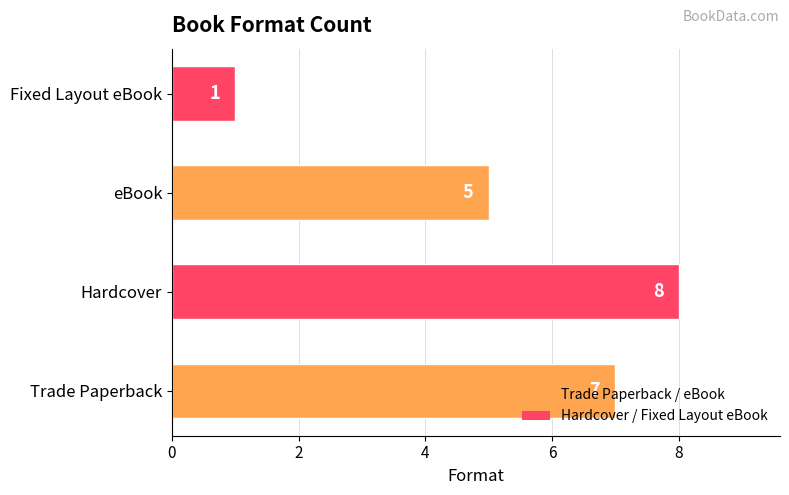

Is it true that the value at Trade Paperback is 7?

True